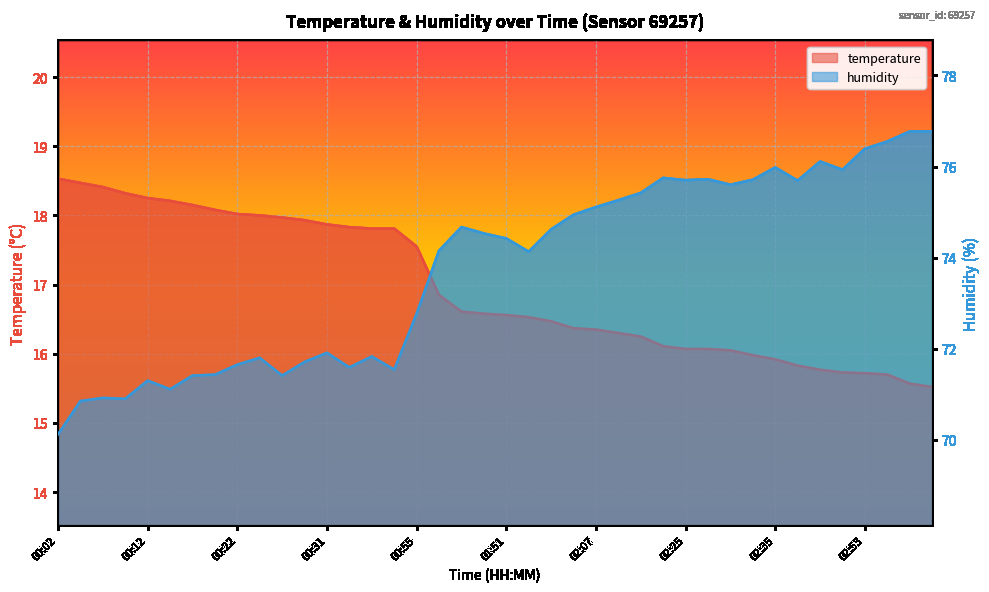

List the series in order of their peak value, lowest first.

temperature, humidity